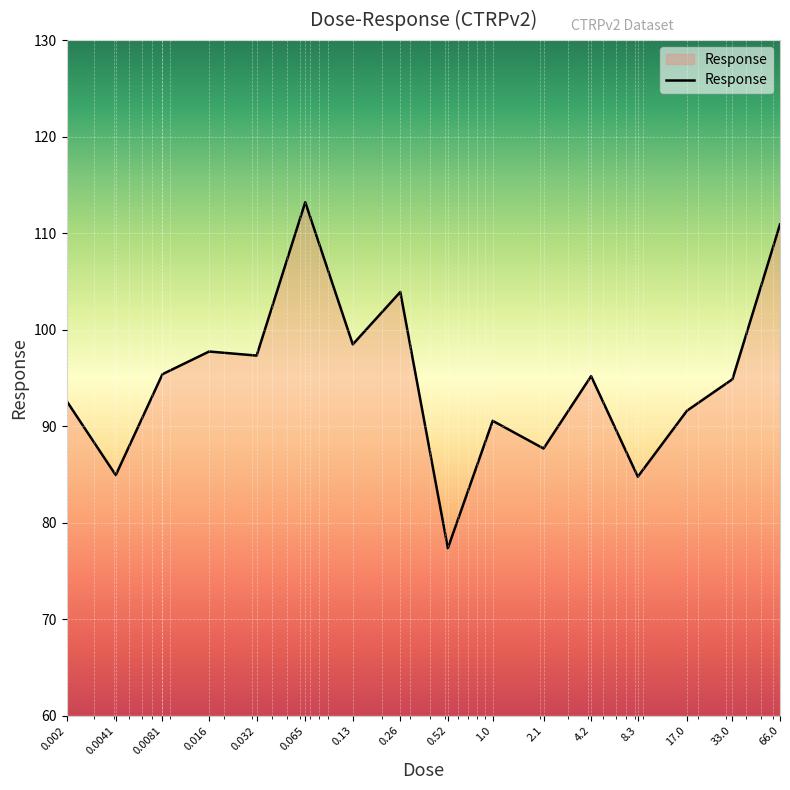

What is the maximum value shown in the chart?

113.2